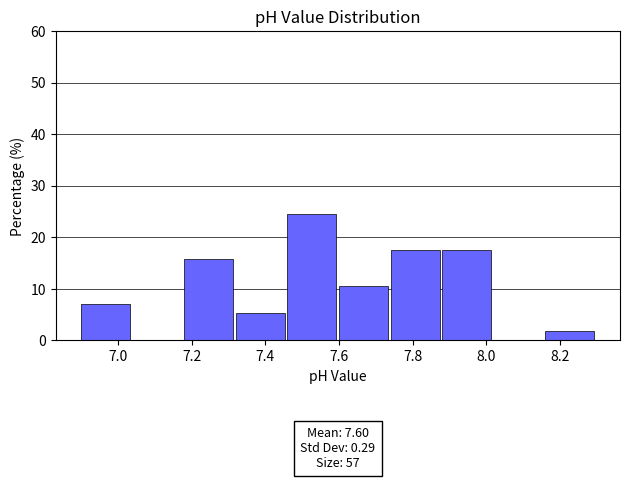

Over which range of the x-axis is the bar tallest?

7.46 to 7.60